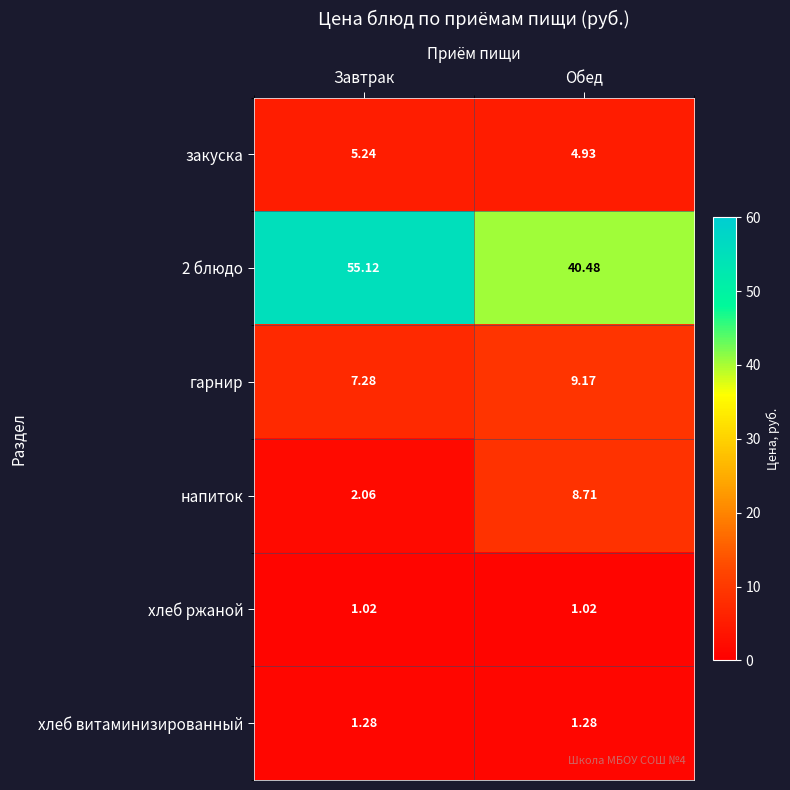

Which label corresponds to the largest value in the chart?

Завтрак